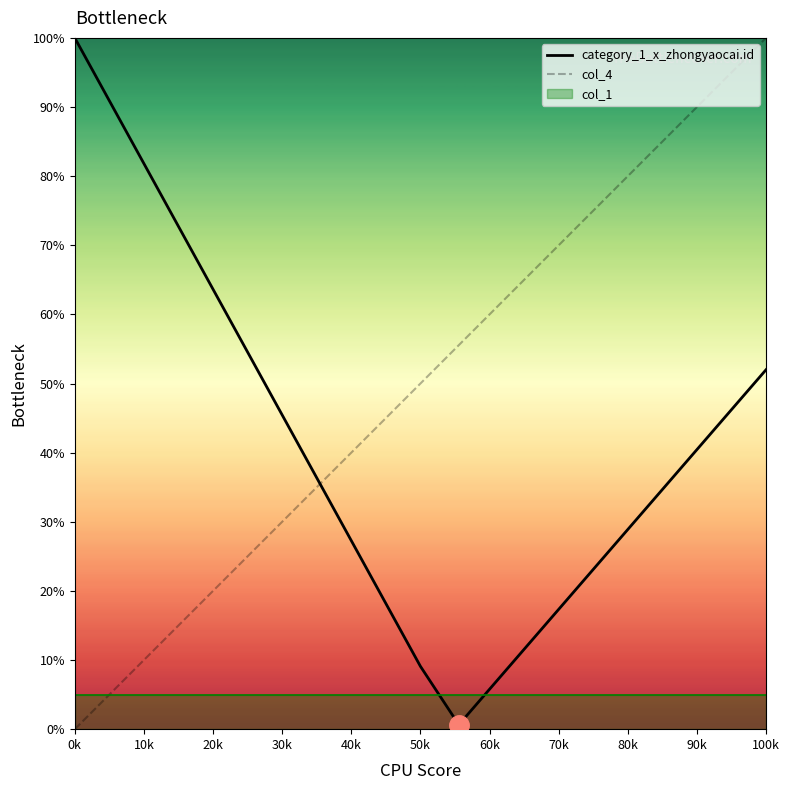

Which series ends up on top after the final intersection of category_1_x_zhongyaocai.id and col_4?

col_4